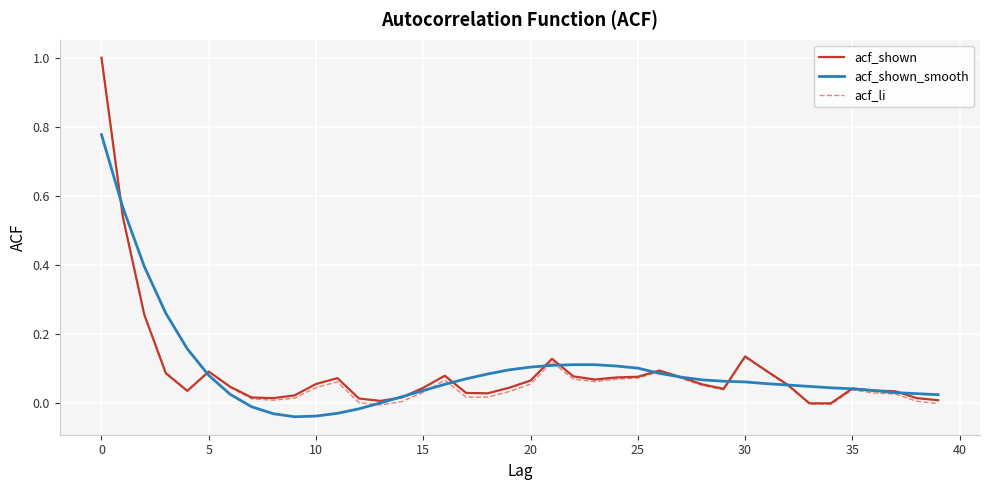

What is the highest value of the acf_shown series?

1.0